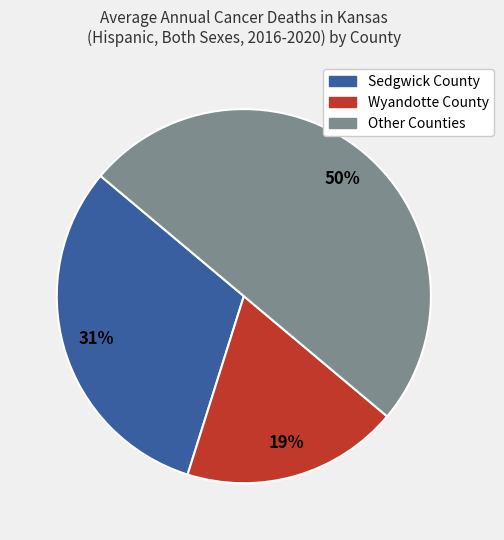

To the nearest percent, what is the average slice percentage?

33%